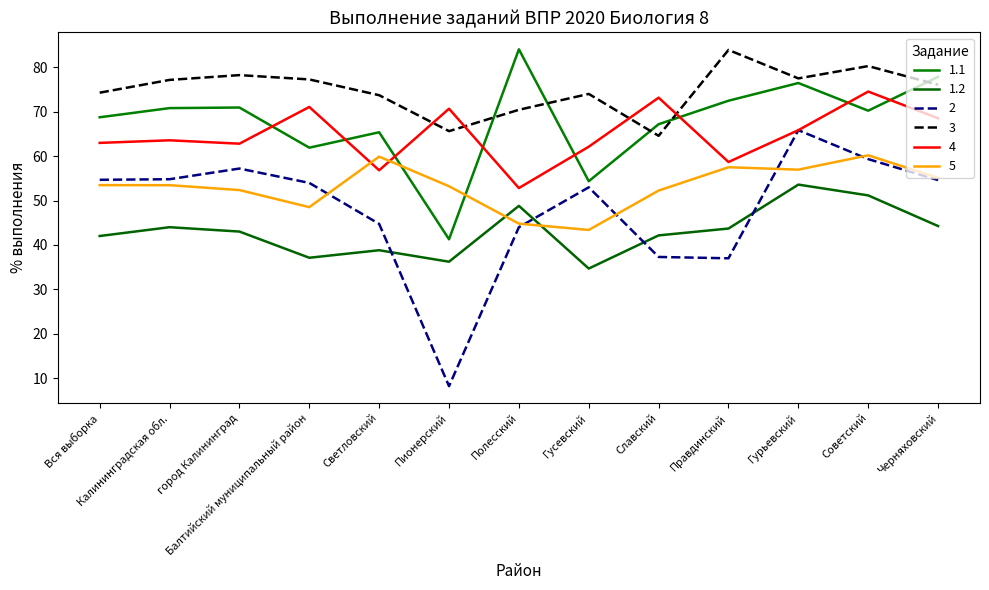

What is the sum of all 1.1 values?

881.3